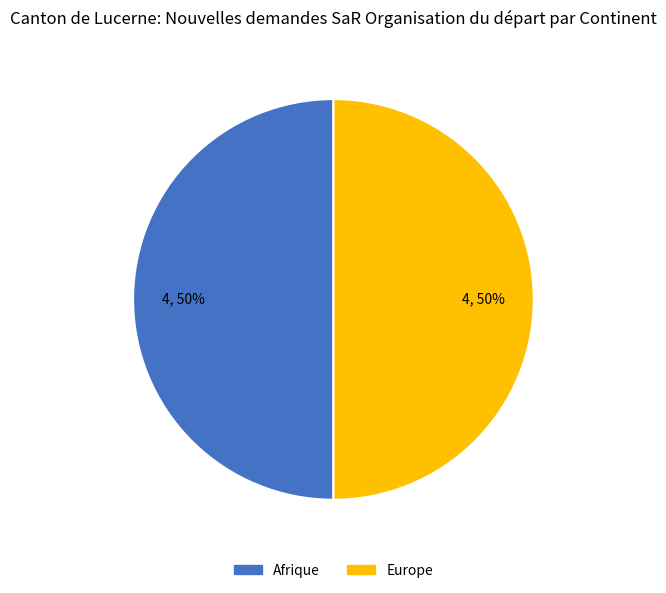

To the nearest percent, what is the average slice percentage?

50%